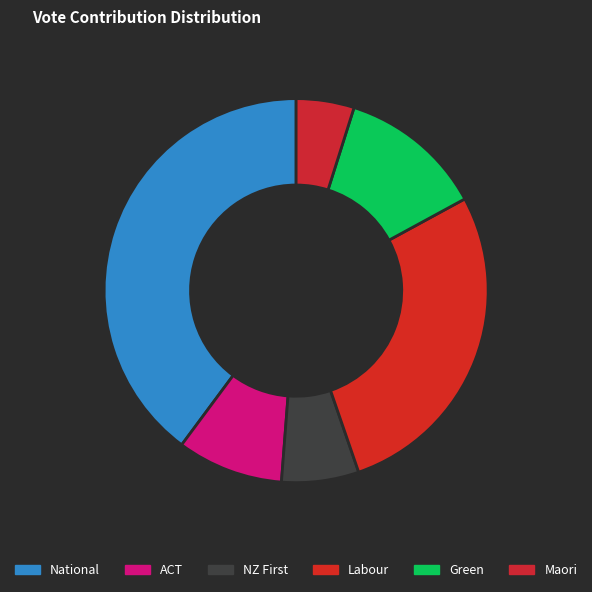

True or false: Green accounts for 12% of the total.

True